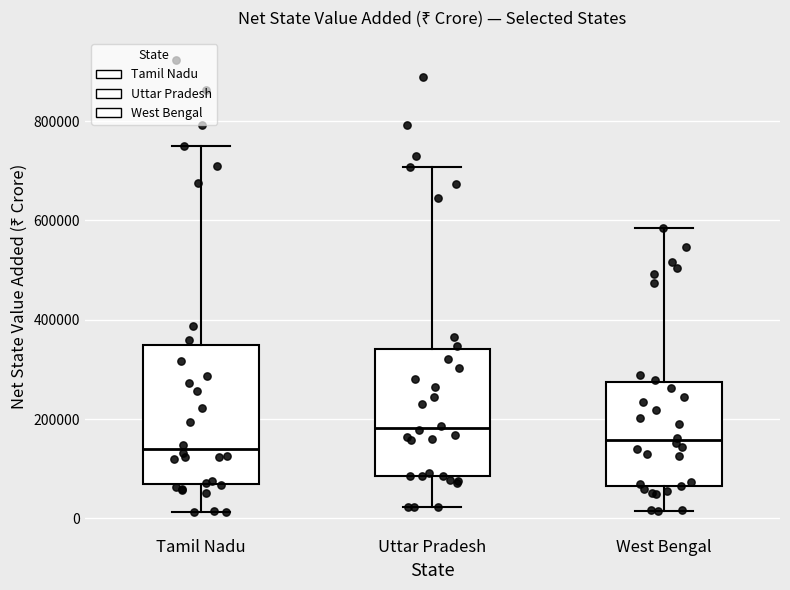

Comparing the boxes themselves (not the whiskers), which one is the tallest?

Tamil Nadu